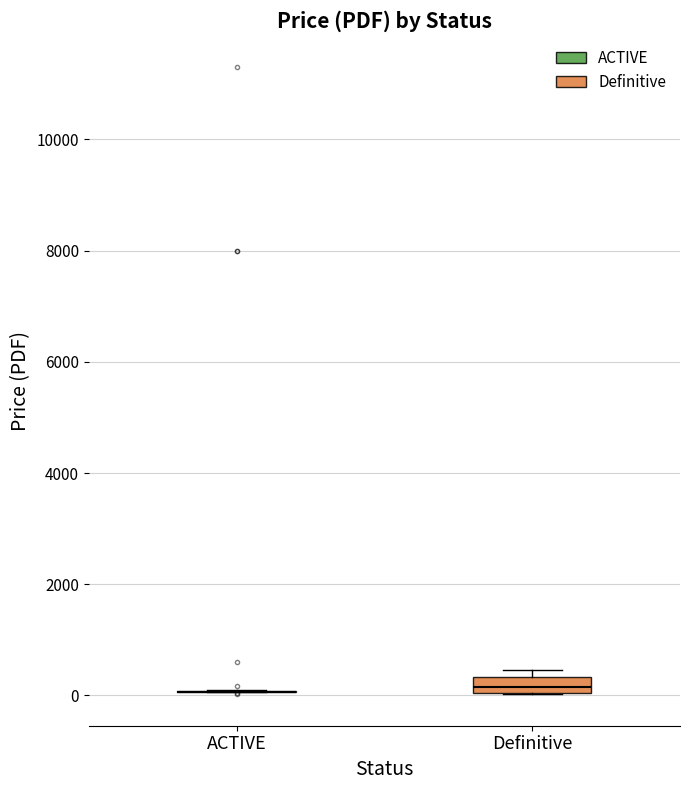

Comparing the boxes themselves (not the whiskers), which one is the tallest?

Definitive